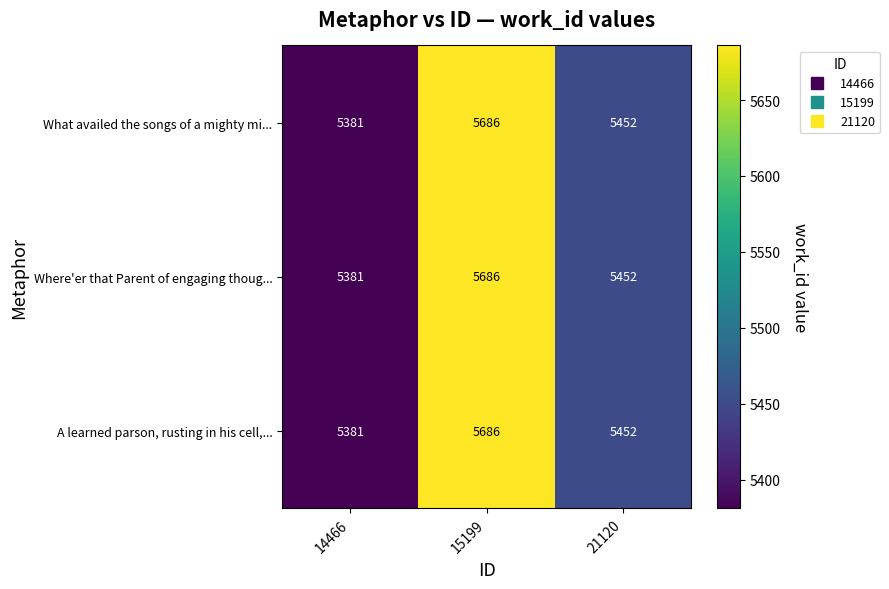

List the labels in order of What availed the songs of a mighty mi... value, largest first.

15199, 21120, 14466